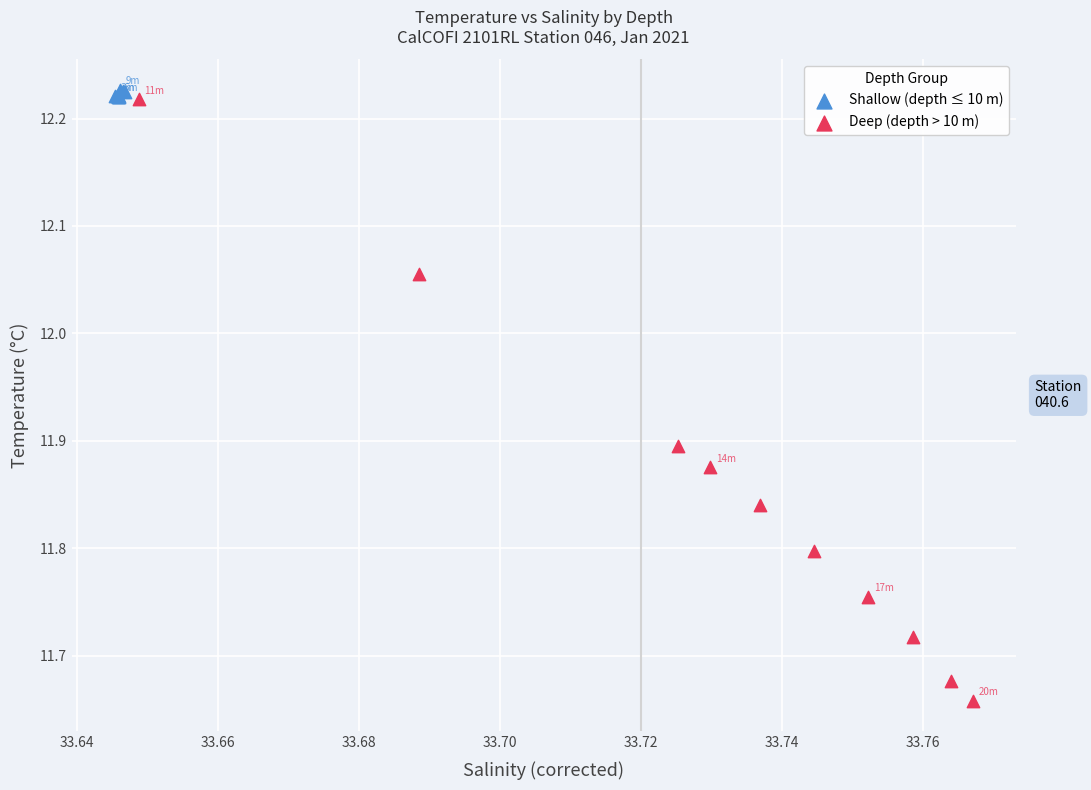

Which series reaches the minimum Y coordinate?

Deep (depth > 10 m)